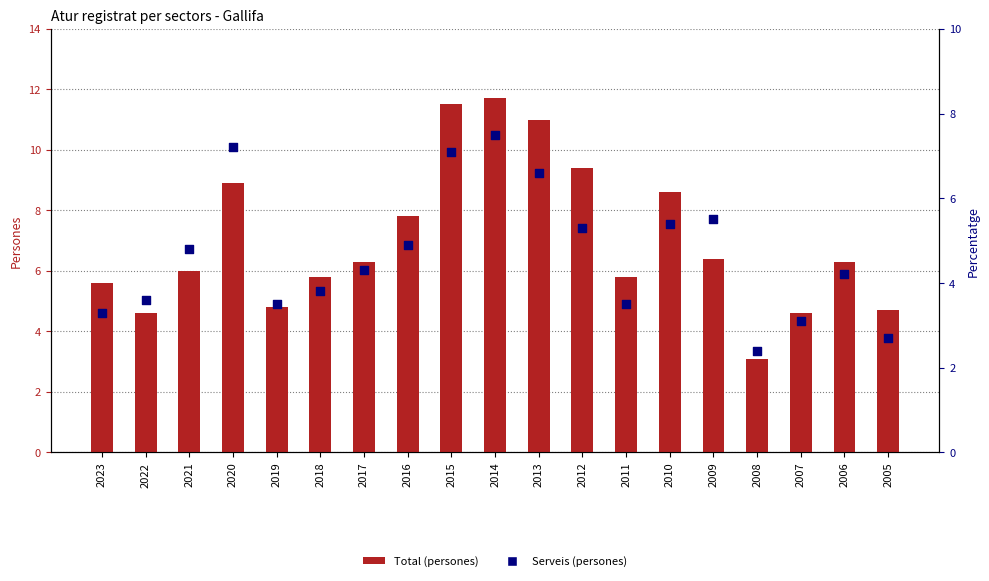

Which series has the widest spread of Y values?

Total